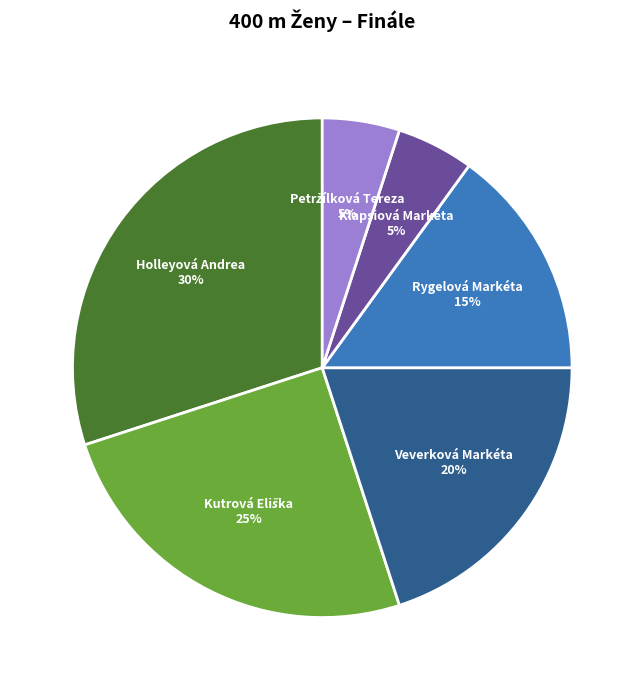

Does any single category account for the majority?

No